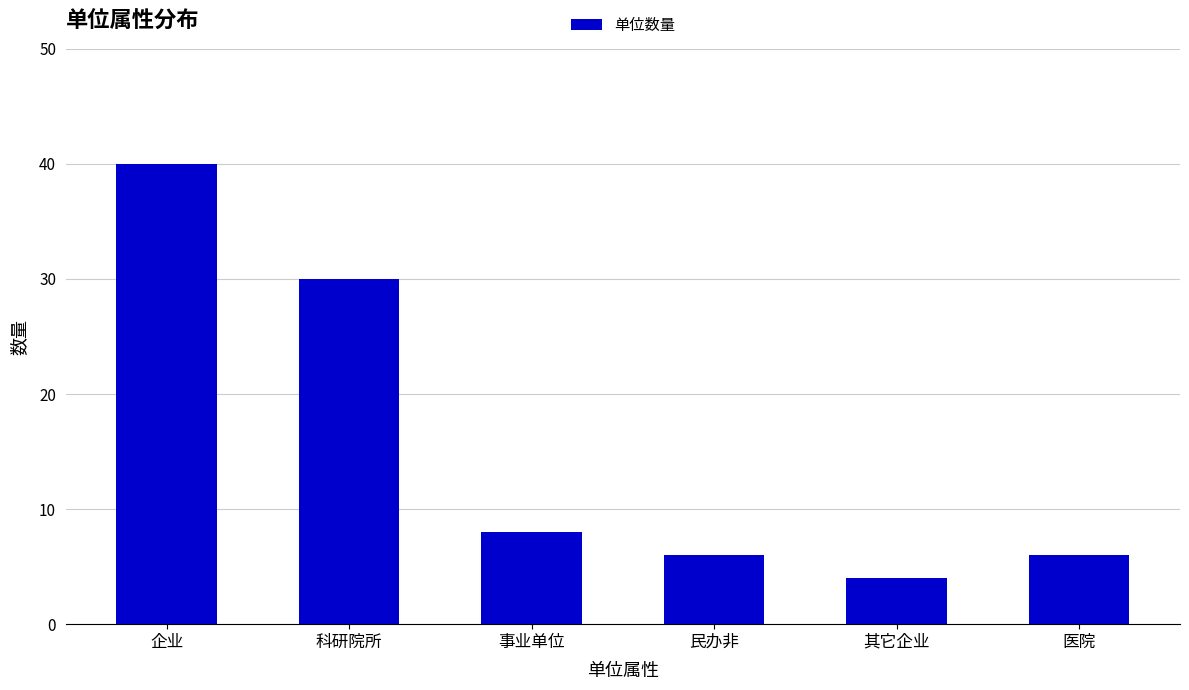

Reading left to right, transcribe all the data shown in this chart.

40	30	8	6	4	6